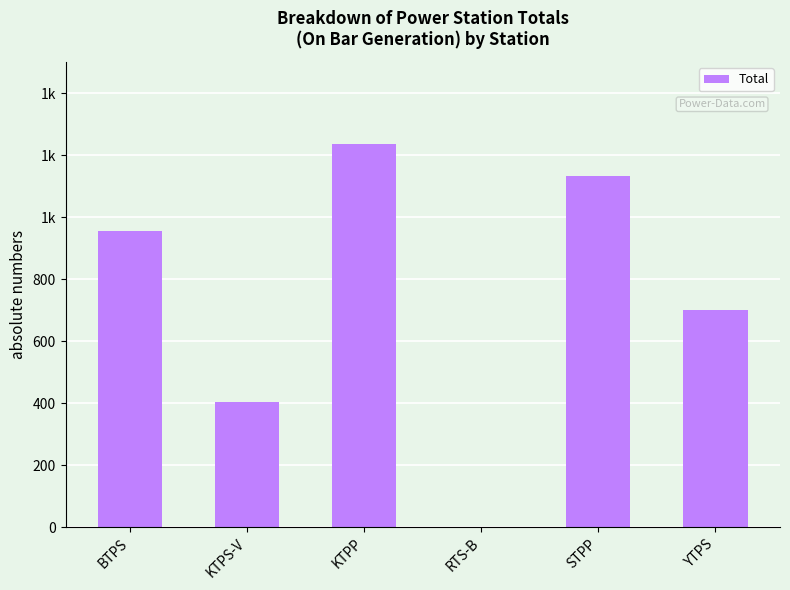

The value at RTS-B is -809. True or false?

False